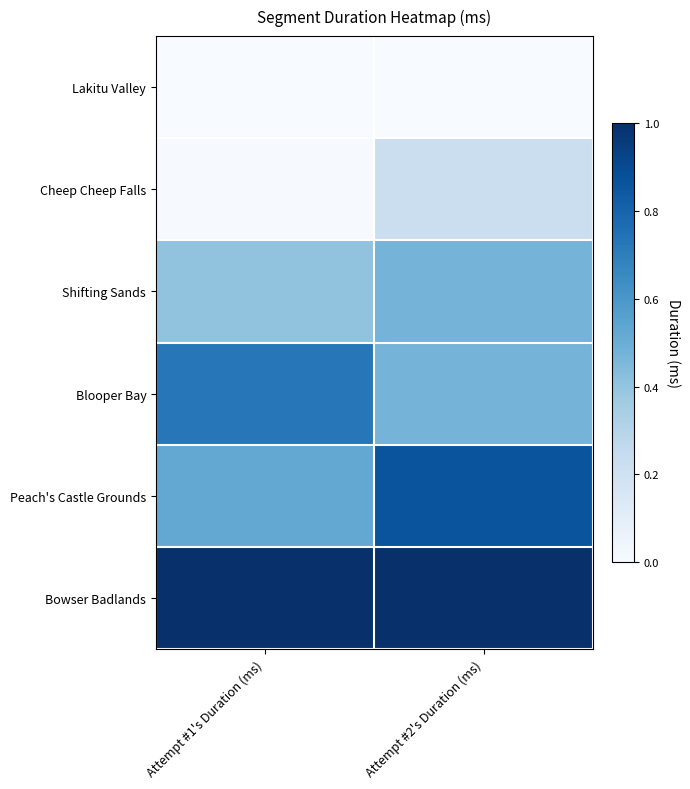

Rank the series at Attempt #1's Duration (ms) from lowest to highest value.

Lakitu Valley, Cheep Cheep Falls, Shifting Sands, Peach's Castle Grounds, Blooper Bay, Bowser Badlands